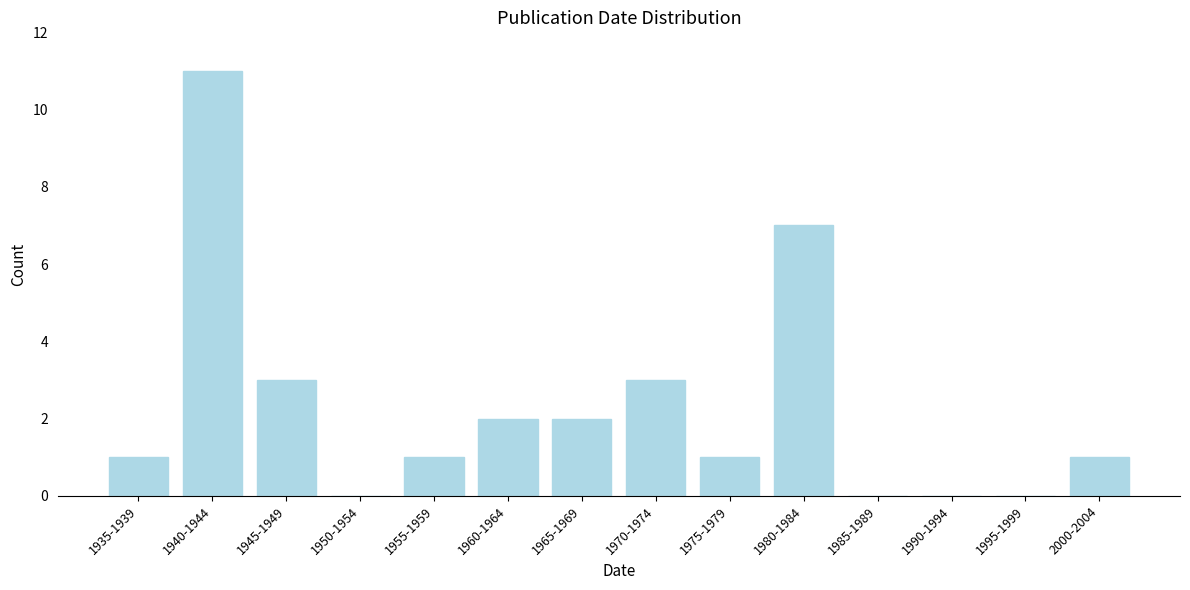

Reading left to right, list all the values displayed in this chart.

1935-1939=1	1940-1944=11	1945-1949=3	1950-1954=0	1955-1959=1	1960-1964=2	1965-1969=2	1970-1974=3	1975-1979=1	1980-1984=7	1985-1989=0	1990-1994=0	1995-1999=0	2000-2004=1